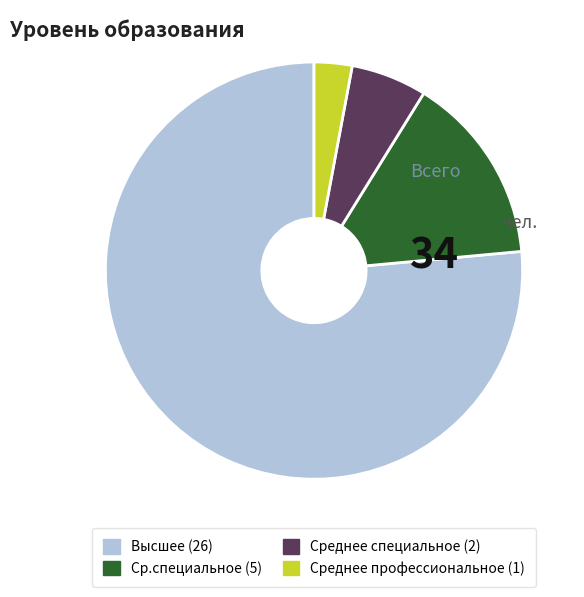

Is there a majority slice in this chart?

Yes